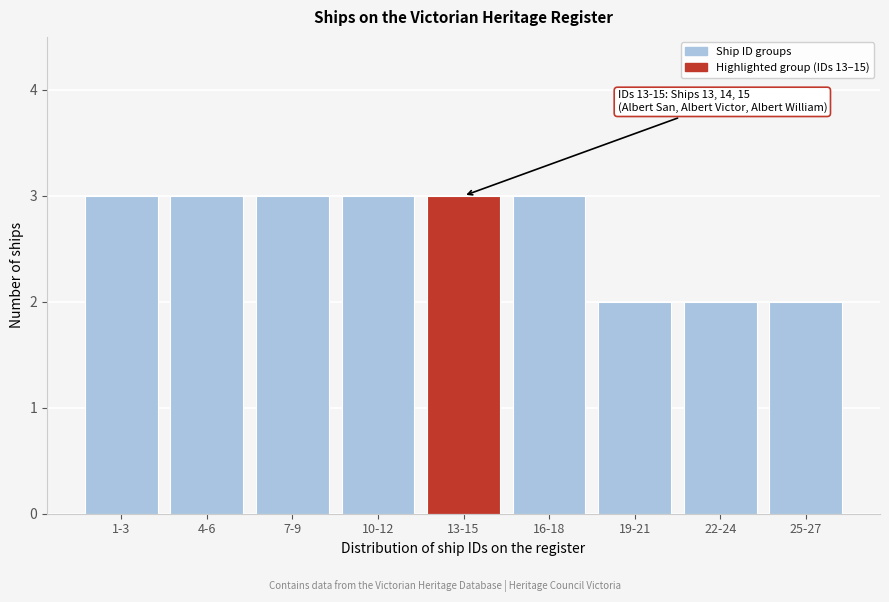

Reading left to right, transcribe all the data shown in this chart.

3	3	3	3	3	3	2	2	2